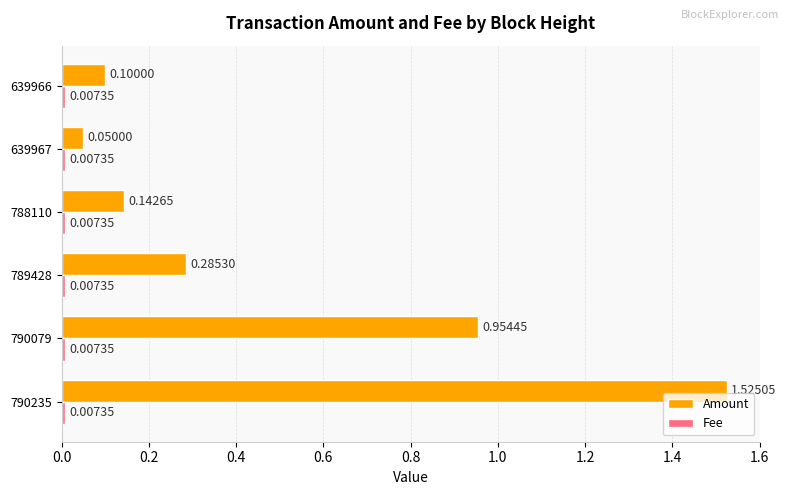

Which series has the largest total across all categories?

Amount